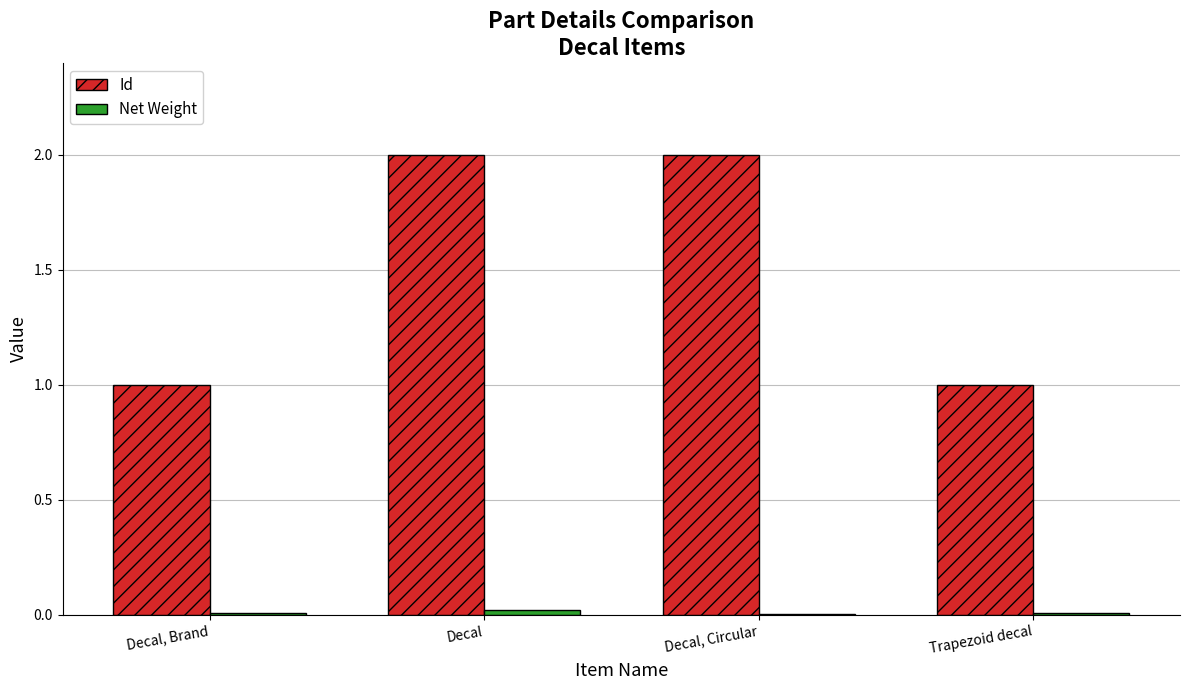

The Id series shows 1.0 at Trapezoid decal. True or false?

True